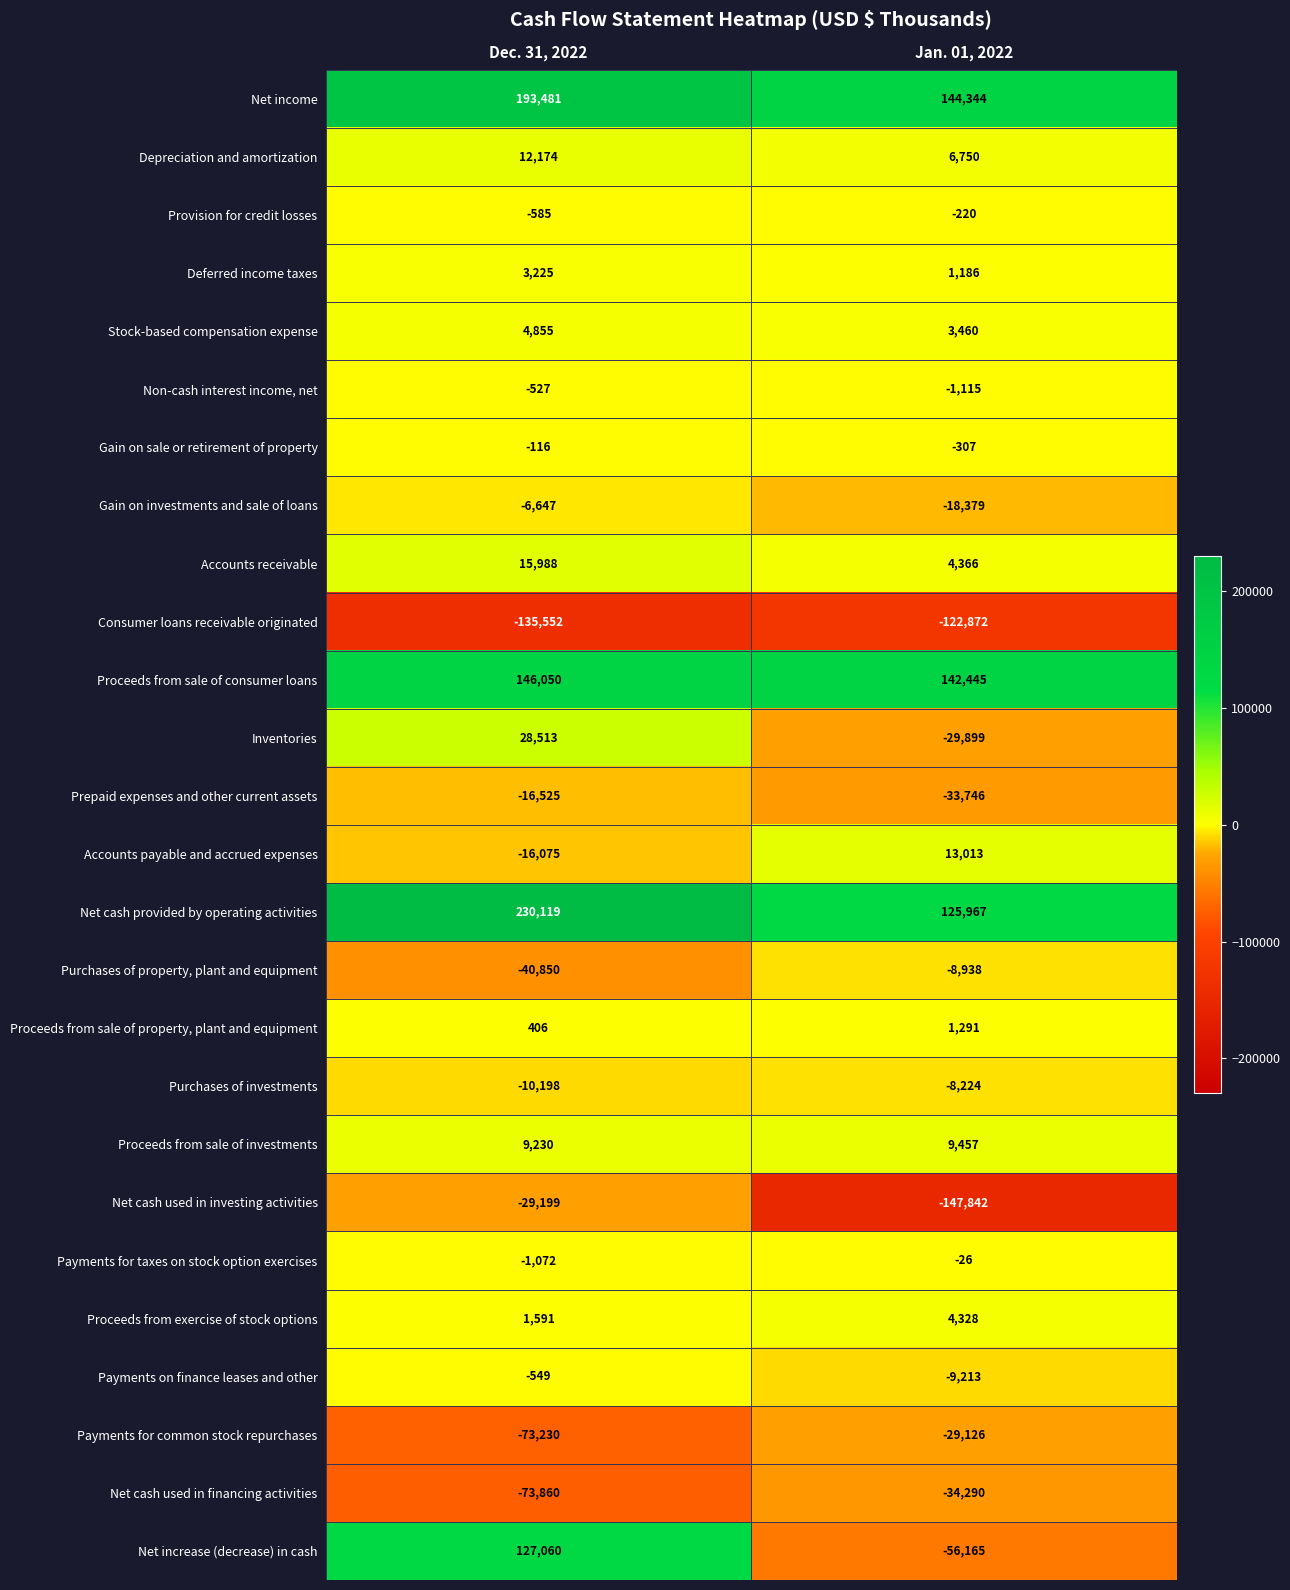

Count the number of data series in this chart.

26